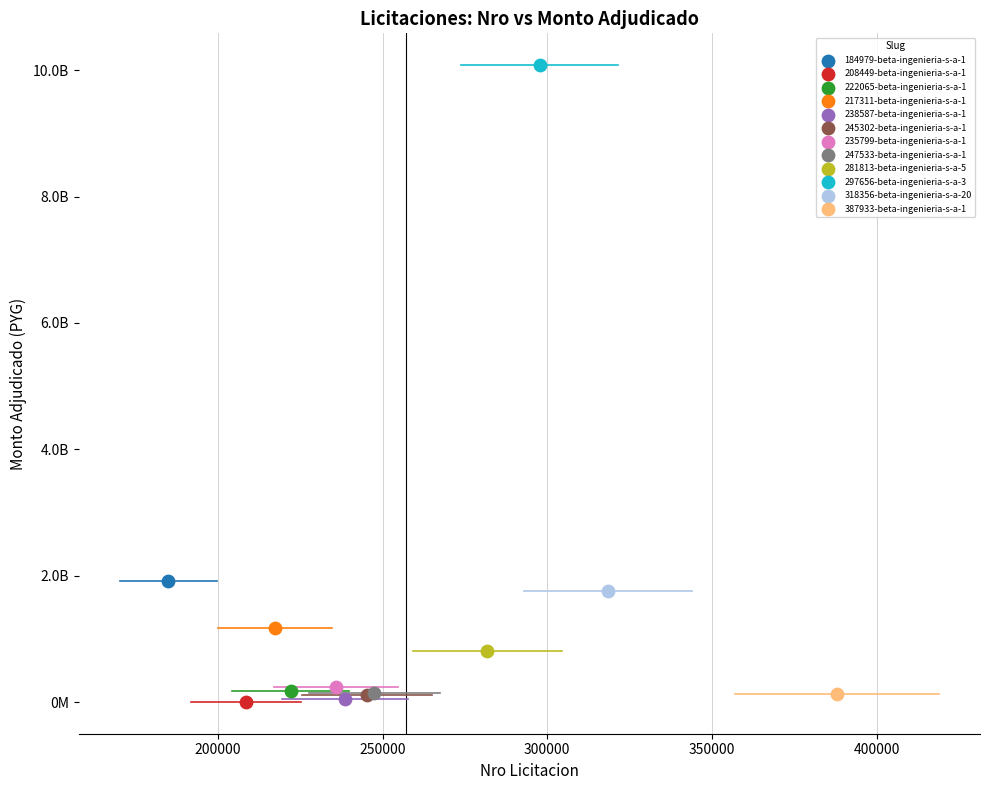

Which series reaches the maximum Y coordinate?

297656-beta-ingenieria-s-a-3